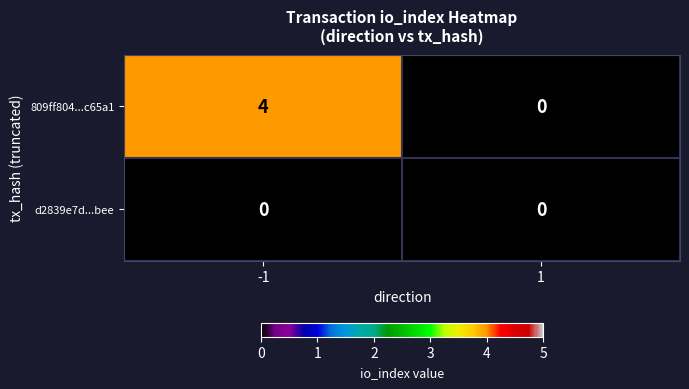

What is the sum of the 809ff804...c65a1 values at 1 and -1?

4